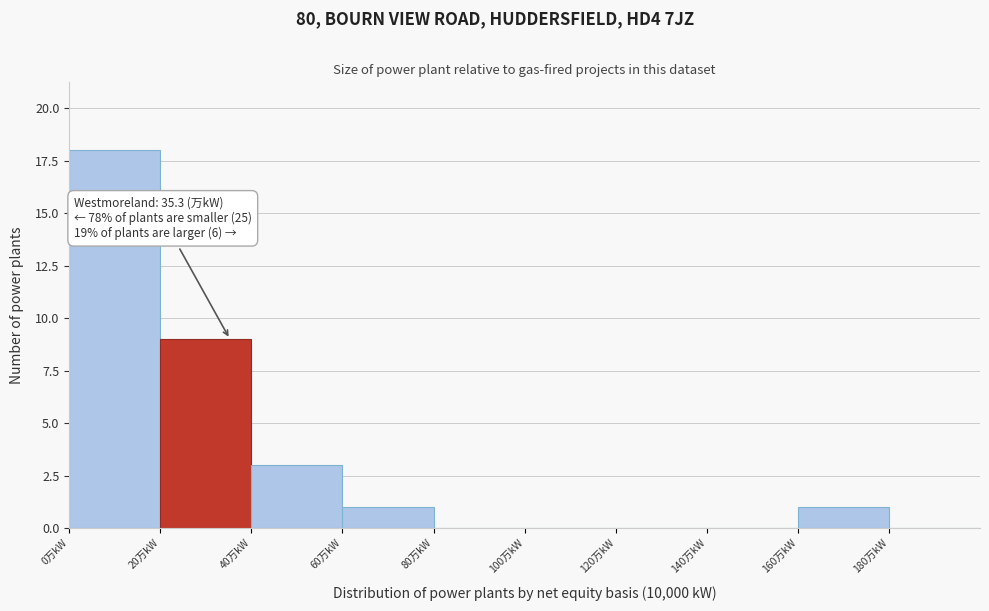

Over which range of the x-axis is the bar tallest?

0 to 20